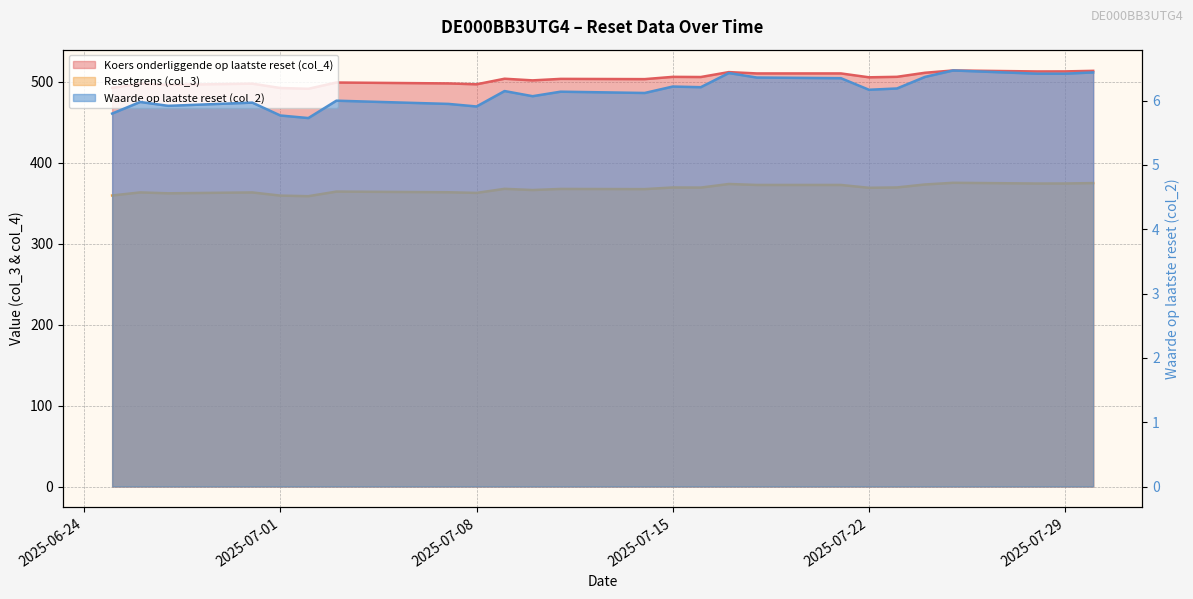

True or false: Koers onderliggende op laatste reset (col_4) has a value of 870.0 at 2025-07-28.

False